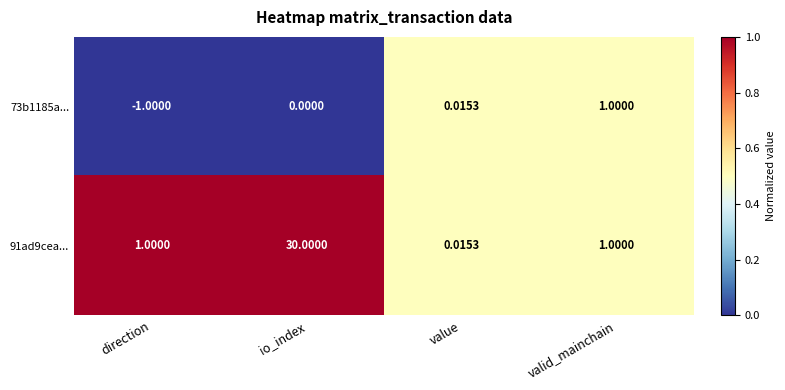

List the series in order of their overall mean, lowest first.

73b1185a..., 91ad9cea...